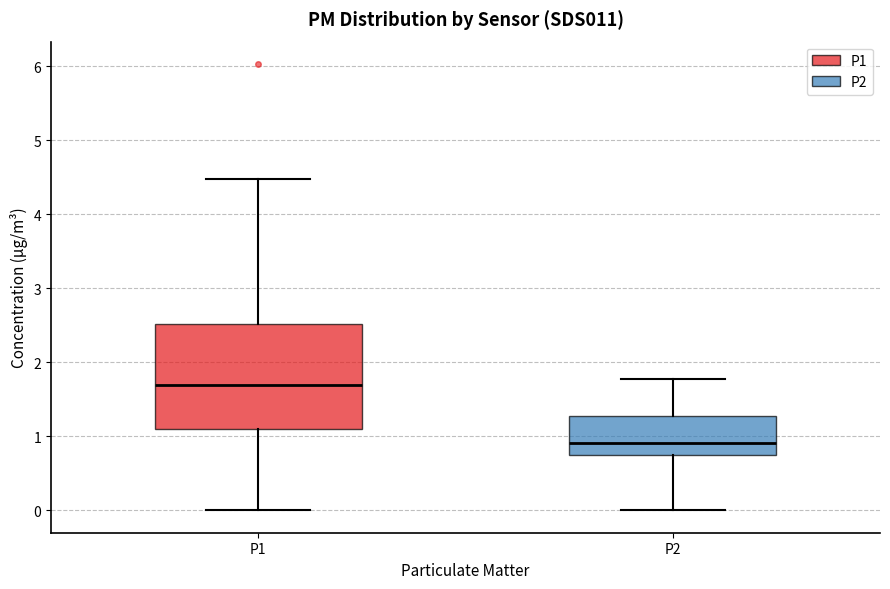

Reading left to right, transcribe this box plot: for each box, give where its median line is, the range the box spans, and where its two whiskers end, as read against the y-axis. The values are not printed on the chart, so give them approximately, as read against the axis.

P1: median 1.7, box 1.1 to 2.5, whiskers 0.0 to 4.5
P2: median 0.9, box 0.7 to 1.3, whiskers 0.0 to 1.8